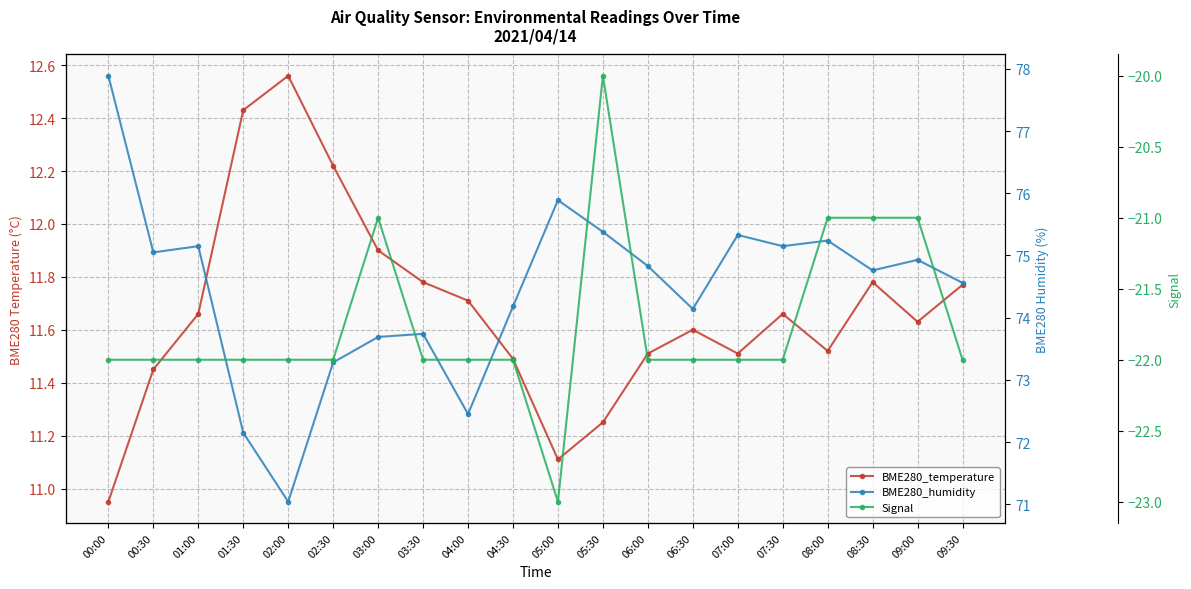

Rank the series by their average value, from highest to lowest.

BME280_humidity, BME280_temperature, Signal